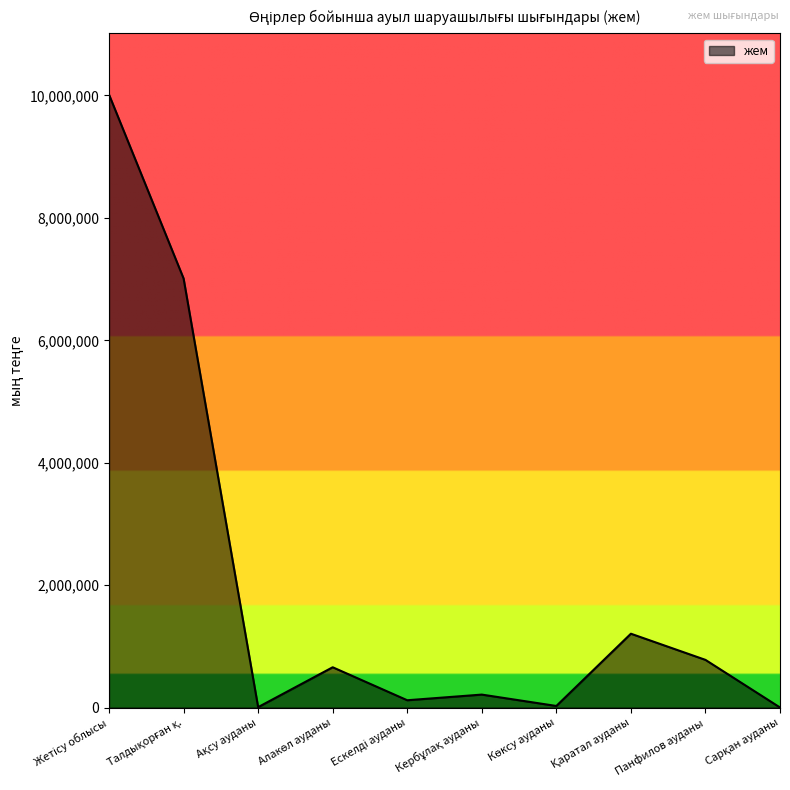

What is the difference between the maximum and minimum values?

10013972